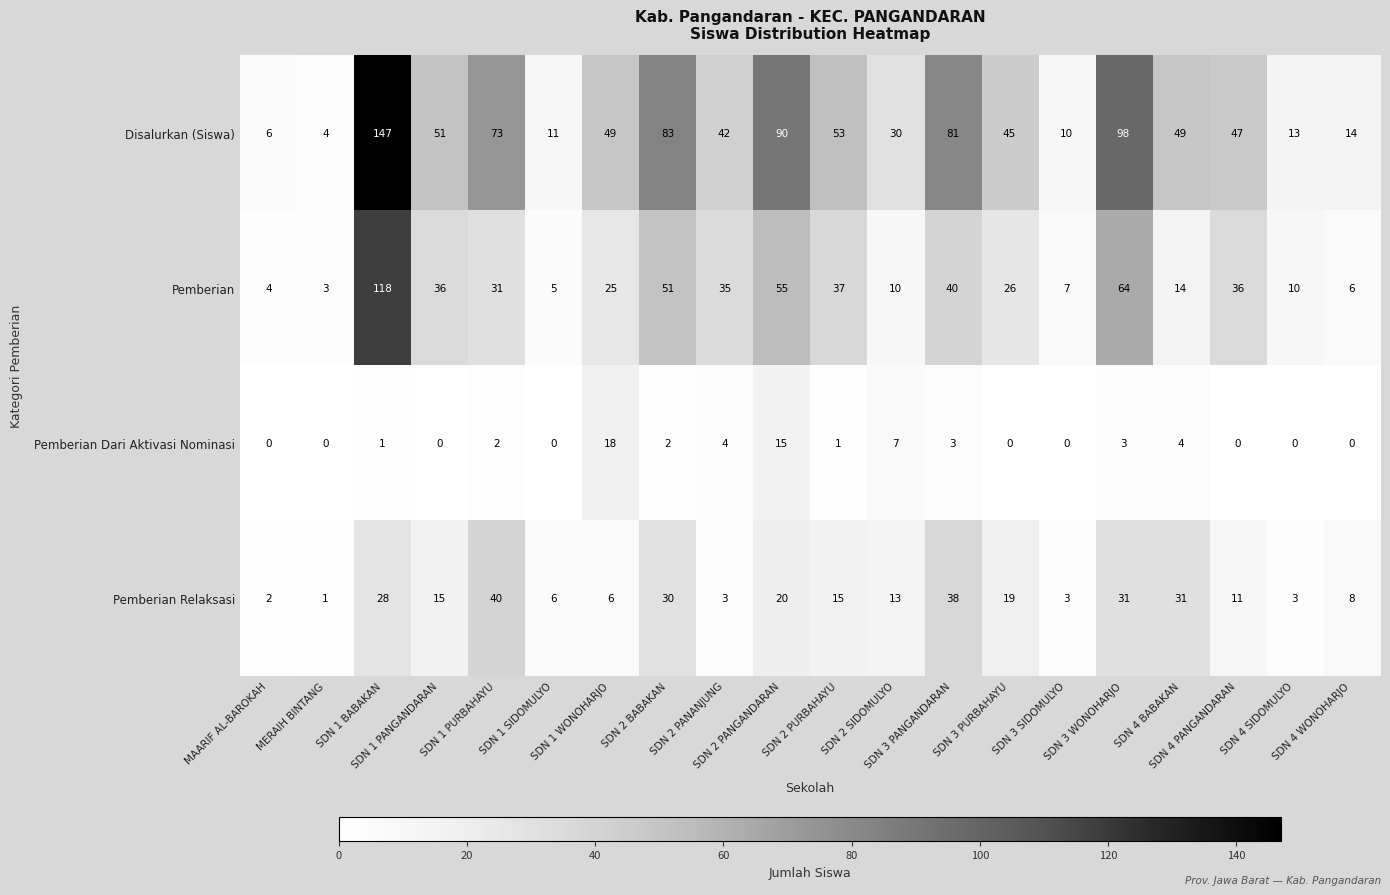

Which series has the widest spread of values?

Disalurkan (Siswa)